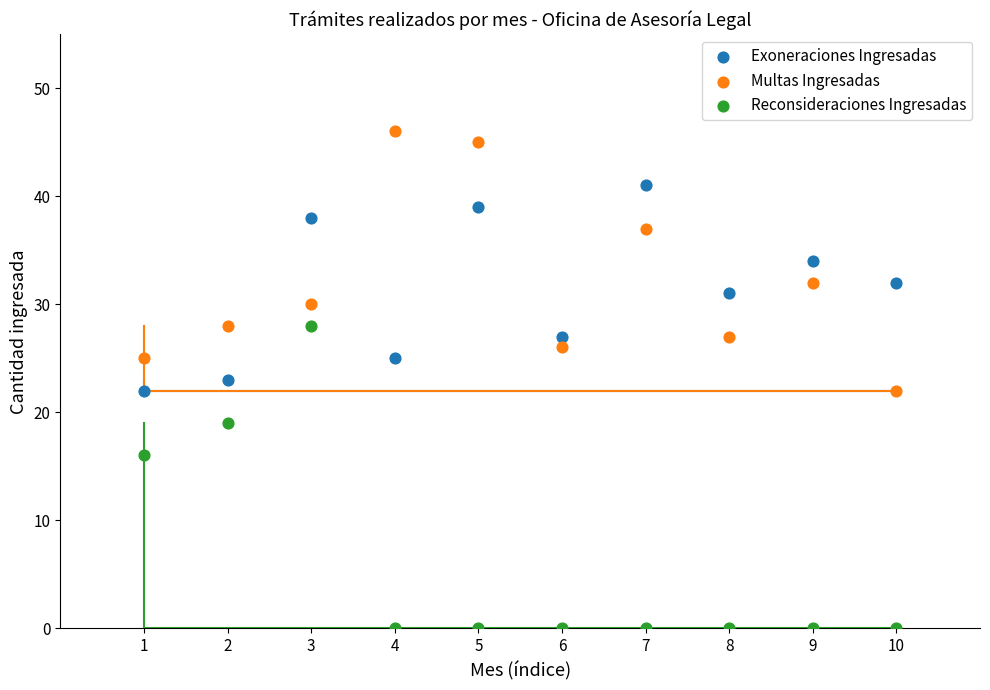

Which series has the largest Y range (max minus min)?

Reconsideraciones Ingresadas